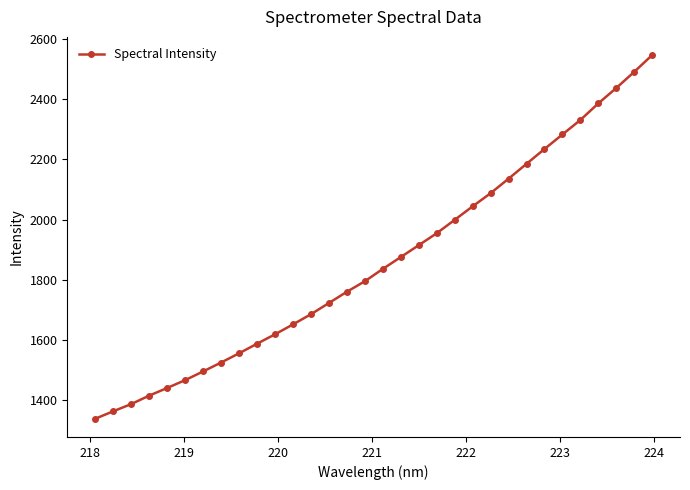

What is the difference between the maximum and minimum values?

1210.0